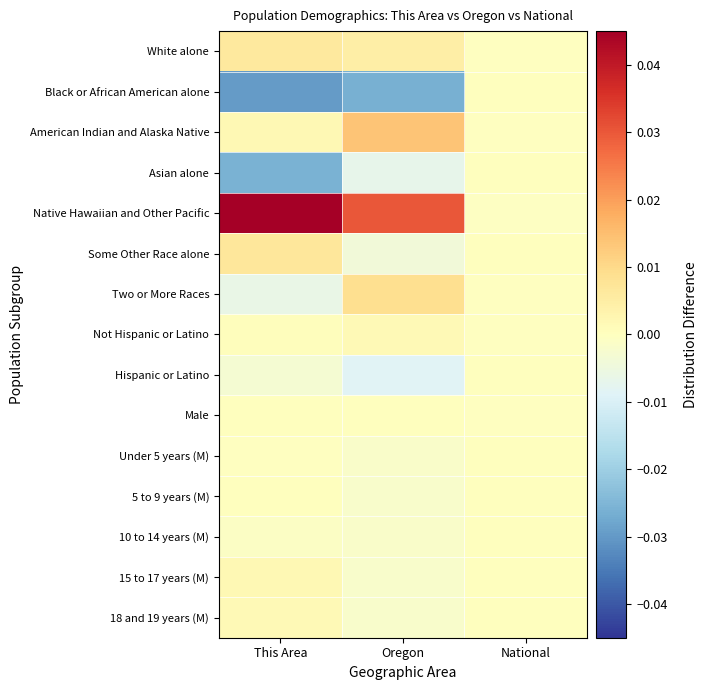

Which series changed the most between This Area and National?

Native Hawaiian and Other Pacific